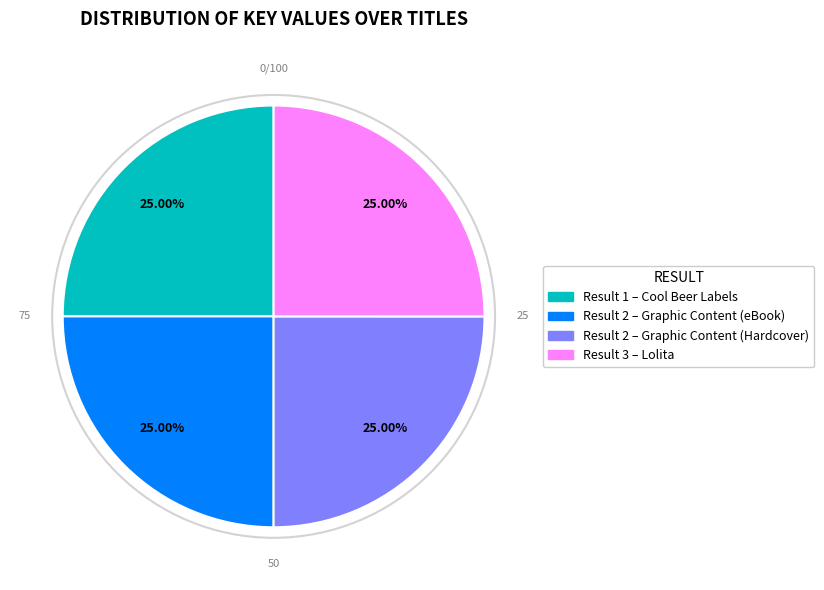

Is there any slice that represents more than half of the pie?

No